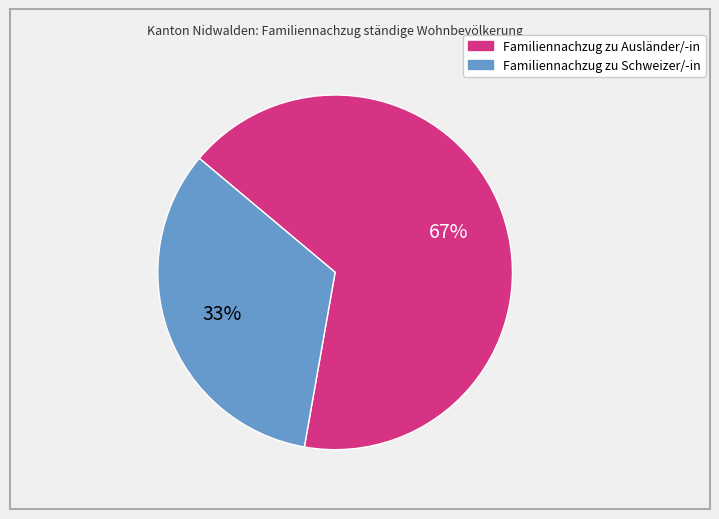

True or false: Familiennachzug zu Schweizer/-in accounts for 33% of the total.

True